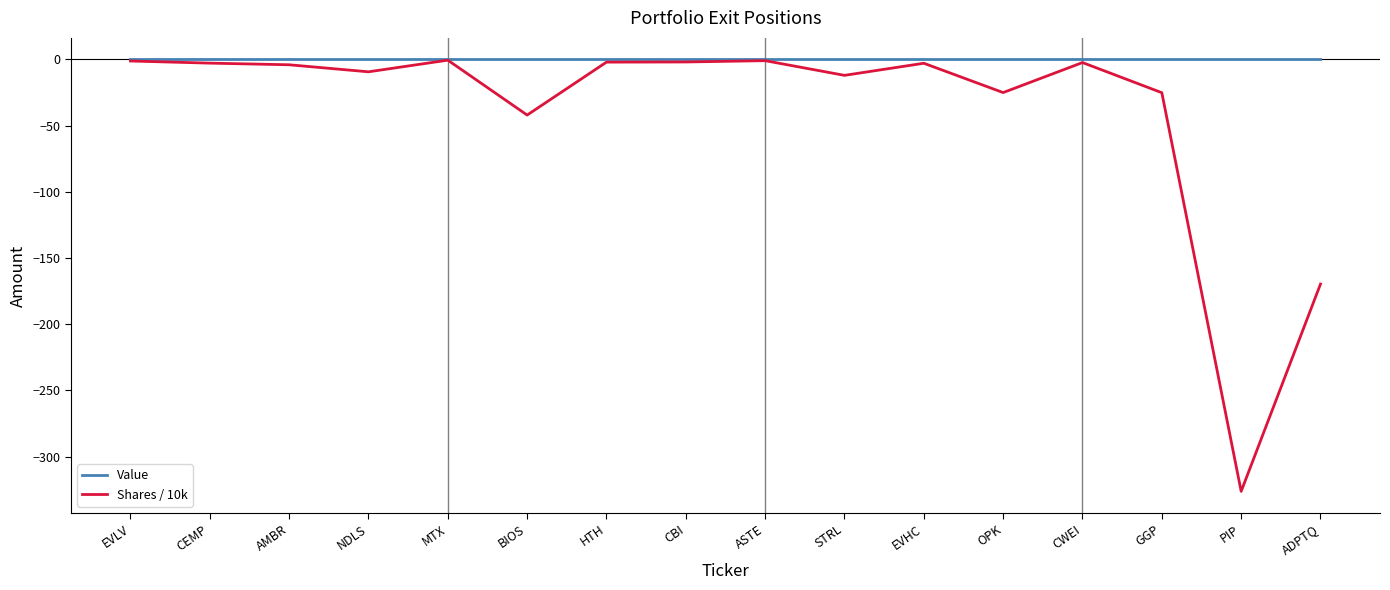

At which label is Shares / 10k closest to -163?

ADPTQ